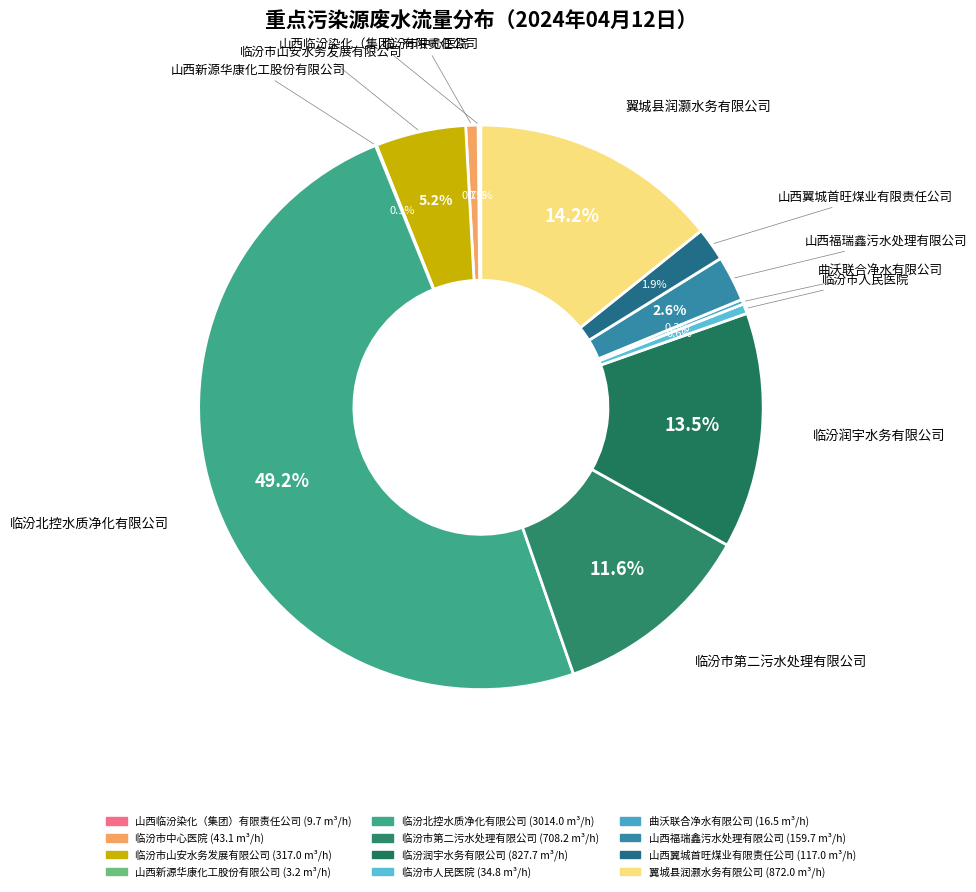

To the nearest percent, what percentage of the pie is 临汾市第二污水处理有限公司?

12%